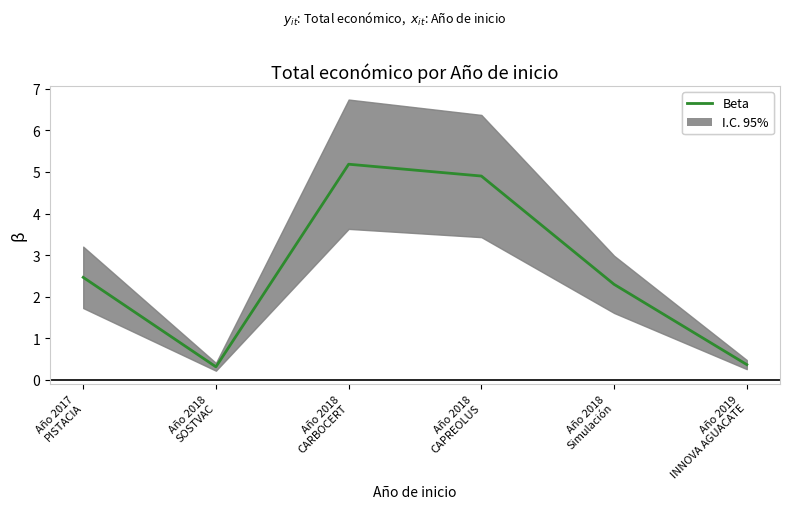

Which has a higher value, Año 2019
INNOVA AGUACATE or Año 2018
CAPREOLUS?

Año 2018
CAPREOLUS